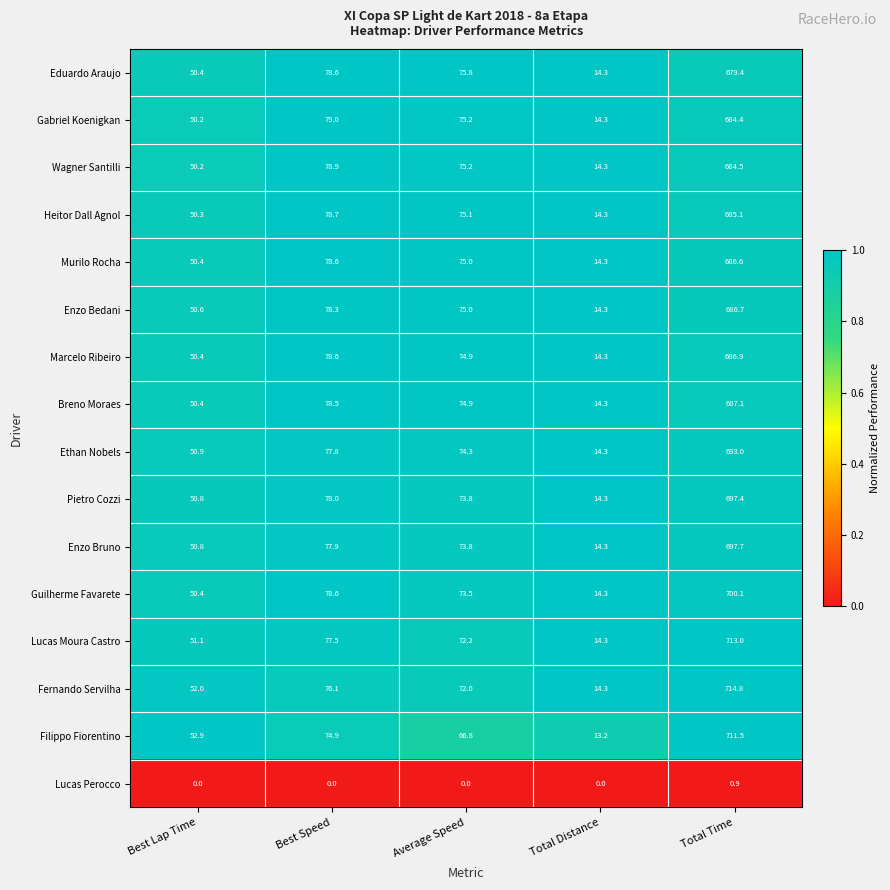

Rank the series by their maximum value, from lowest to highest.

Lucas Perocco, Eduardo Araujo, Gabriel Koenigkan, Wagner Santilli, Heitor Dall Agnol, Murilo Rocha, Enzo Bedani, Marcelo Ribeiro, Breno Moraes, Ethan Nobels, Pietro Cozzi, Enzo Bruno, Guilherme Favarete, Filippo Fiorentino, Lucas Moura Castro, Fernando Servilha